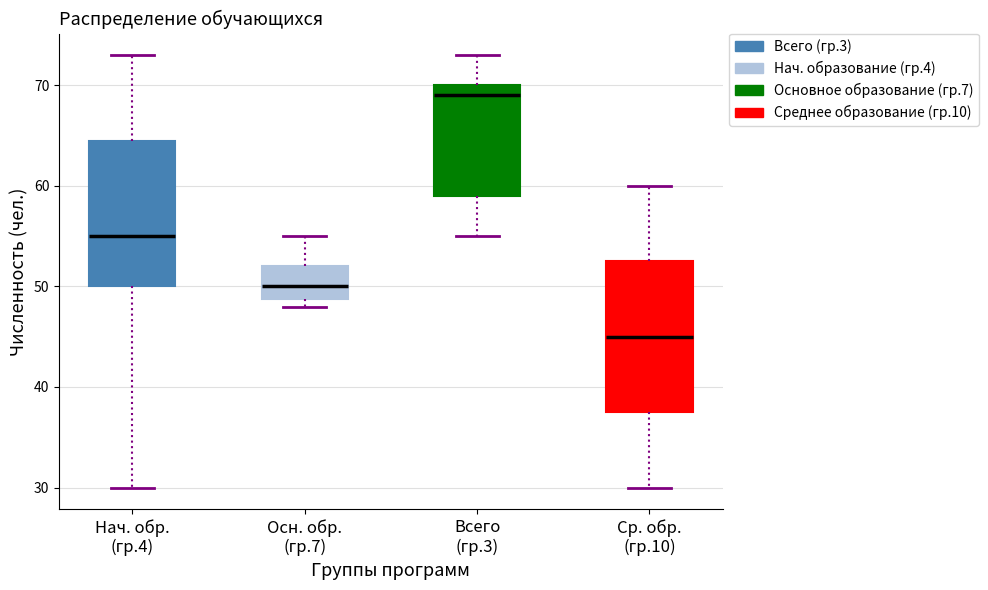

Reading left to right, transcribe this box plot: for each box, give where its median line is, the range the box spans, and where its two whiskers end, as read against the y-axis. The values are not printed on the chart, so give them approximately, as read against the axis.

Нач. обр. (гр.4): median 55, box 50 to 65, whiskers 30 to 73
Осн. обр. (гр.7): median 50, box 49 to 52, whiskers 48 to 55
Всего (гр.3): median 69, box 59 to 70, whiskers 55 to 73
Ср. обр. (гр.10): median 45, box 38 to 53, whiskers 30 to 60